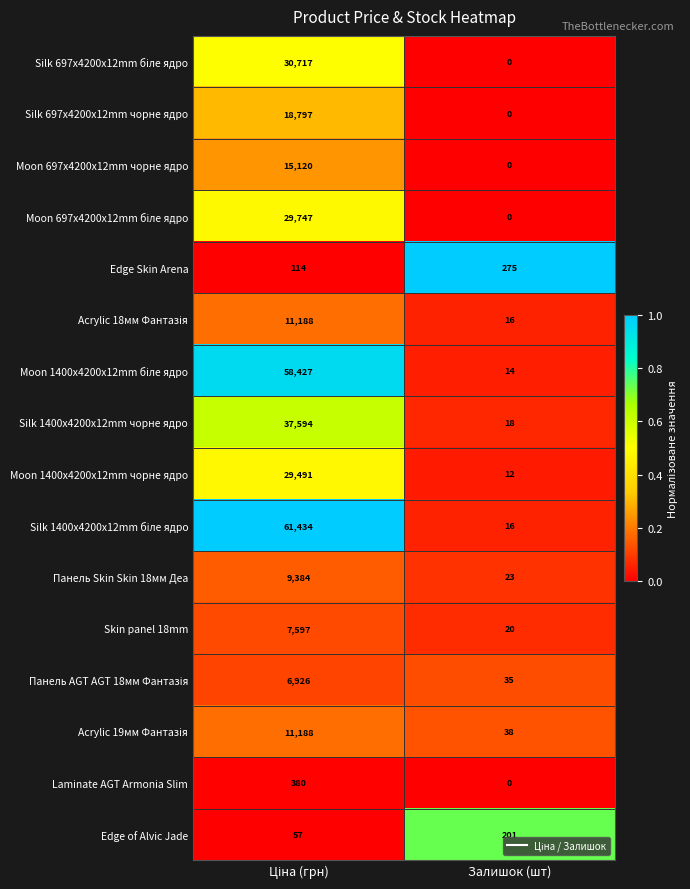

What is the greatest value displayed?

61434